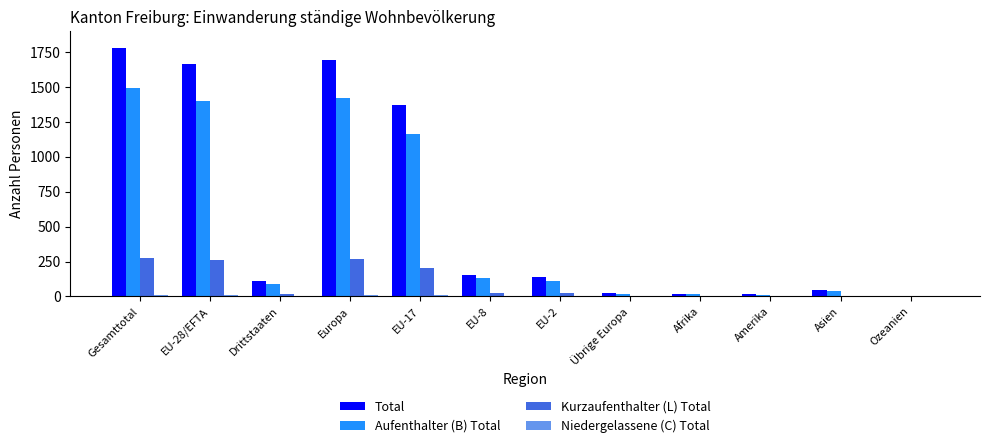

At which category is the sum across all series the highest?

Gesamttotal